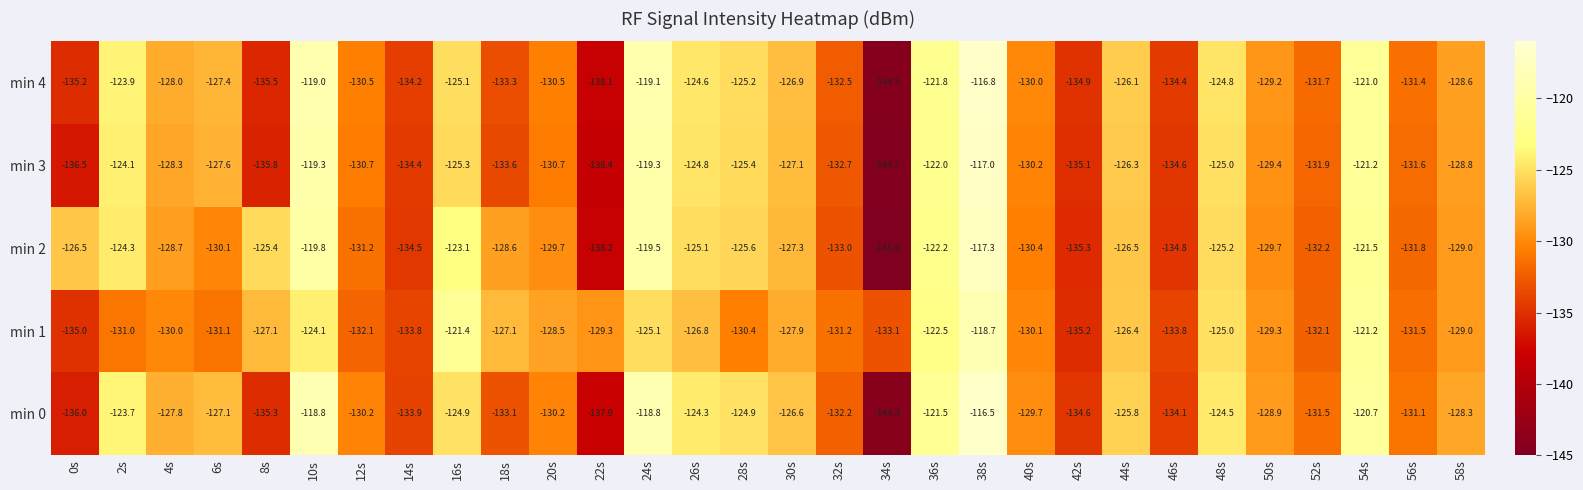

The value of min 2 at 50s is -203.9. True or false?

False